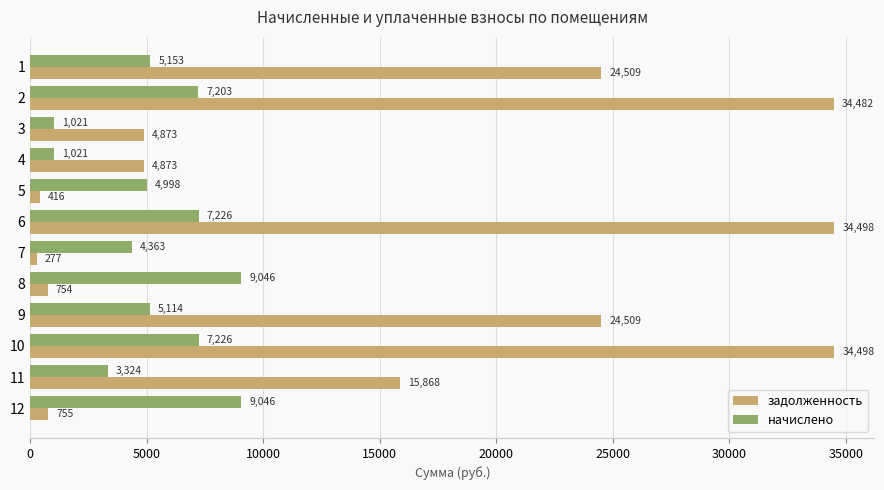

Which series has the largest total across all categories?

задолженность